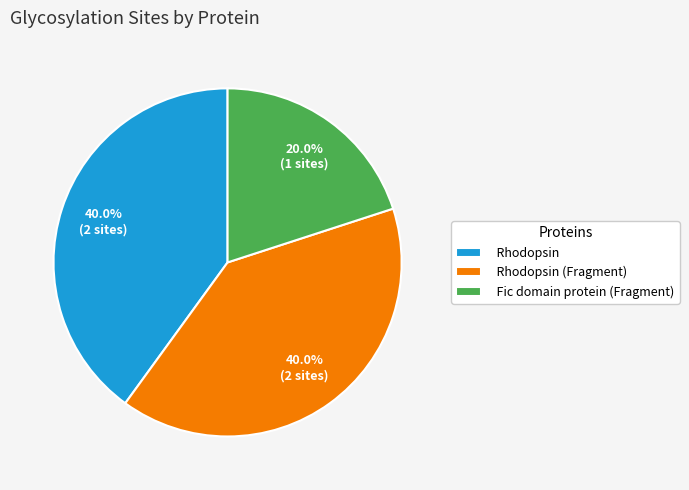

How much of the chart is everything except Rhodopsin?

60.0%